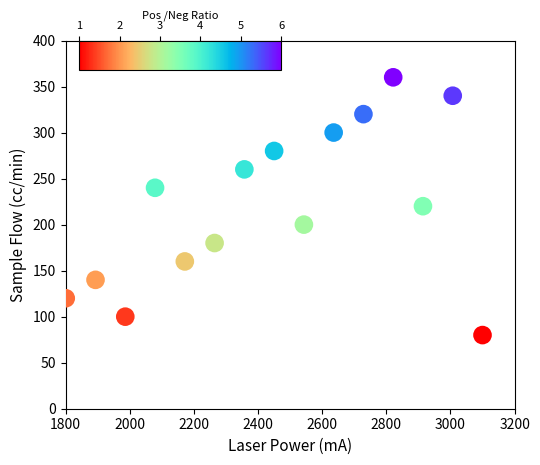

Count the number of points in this scatter plot.

15